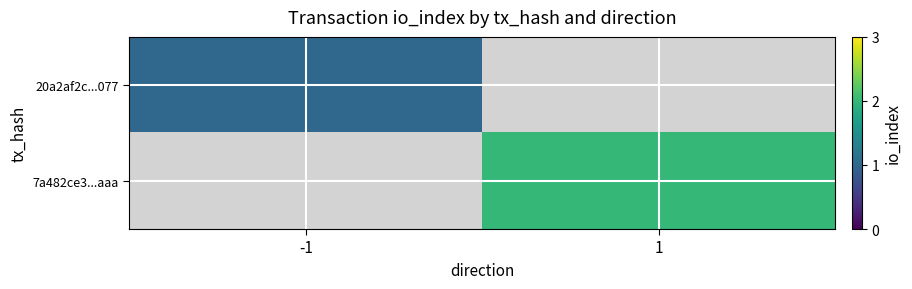

Rank the series at 1 from lowest to highest value.

20a2af2c...077, 7a482ce3...aaa